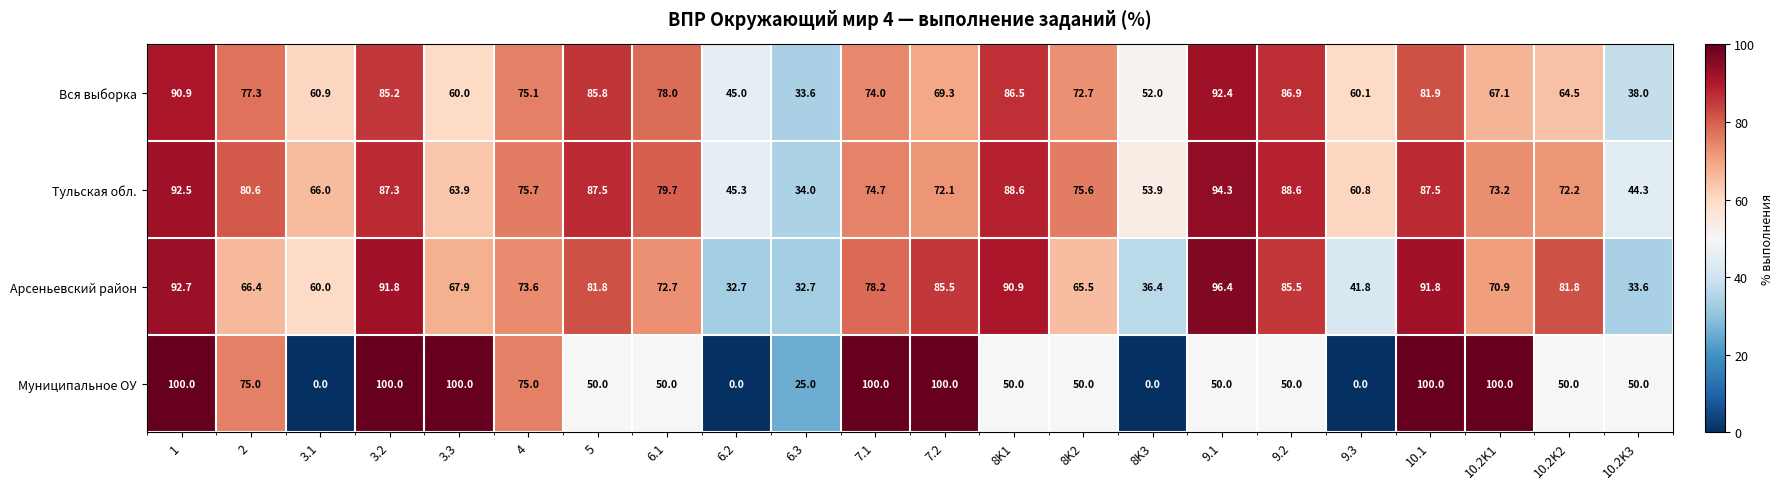

What is the difference between the highest and lowest values at 10.2K3?

16.4